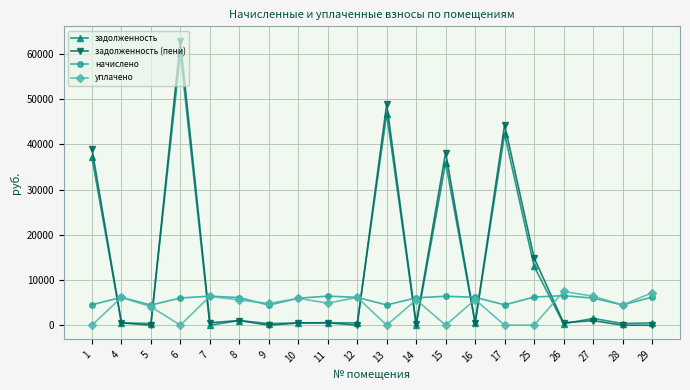

Is it true that задолженность equals 35941.9 at 15?

True